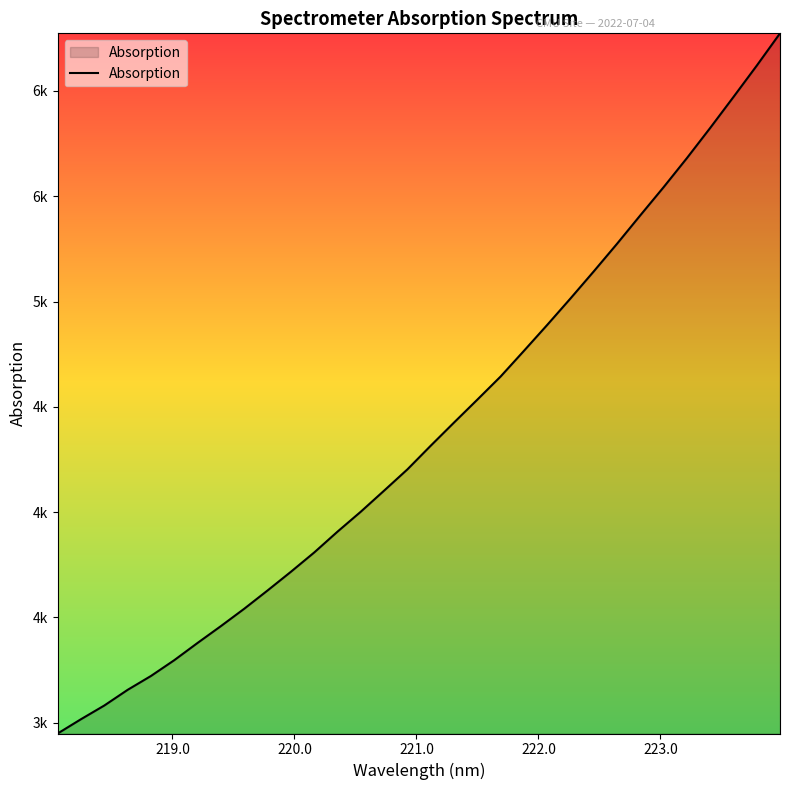

Which label corresponds to the largest value in the chart?

223.9802